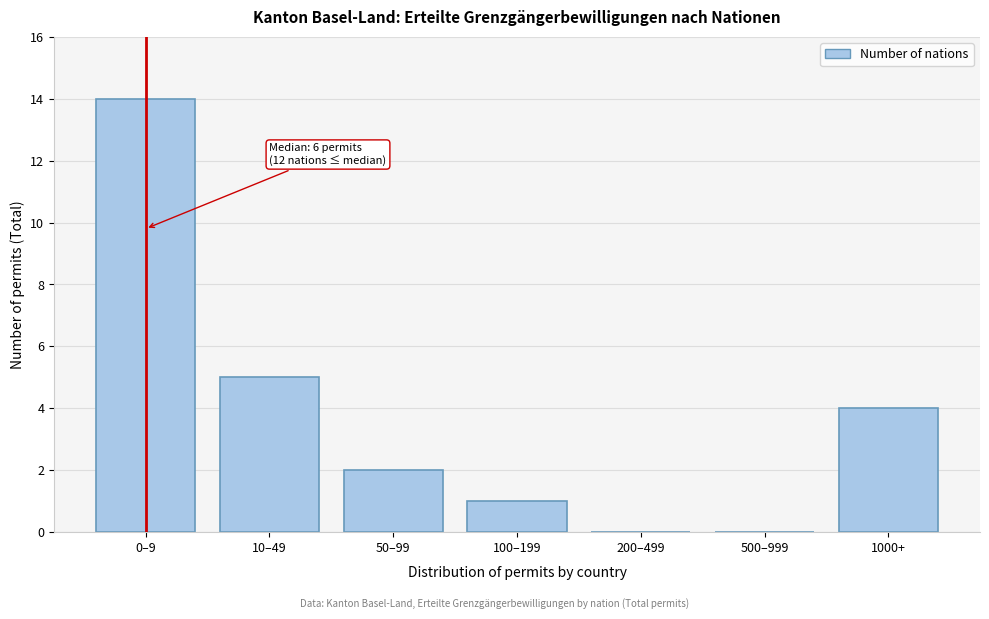

Reading left to right, extract all data points from this chart.

0–9=14	10–49=5	50–99=2	100–199=1	200–499=0	500–999=0	1000+=4